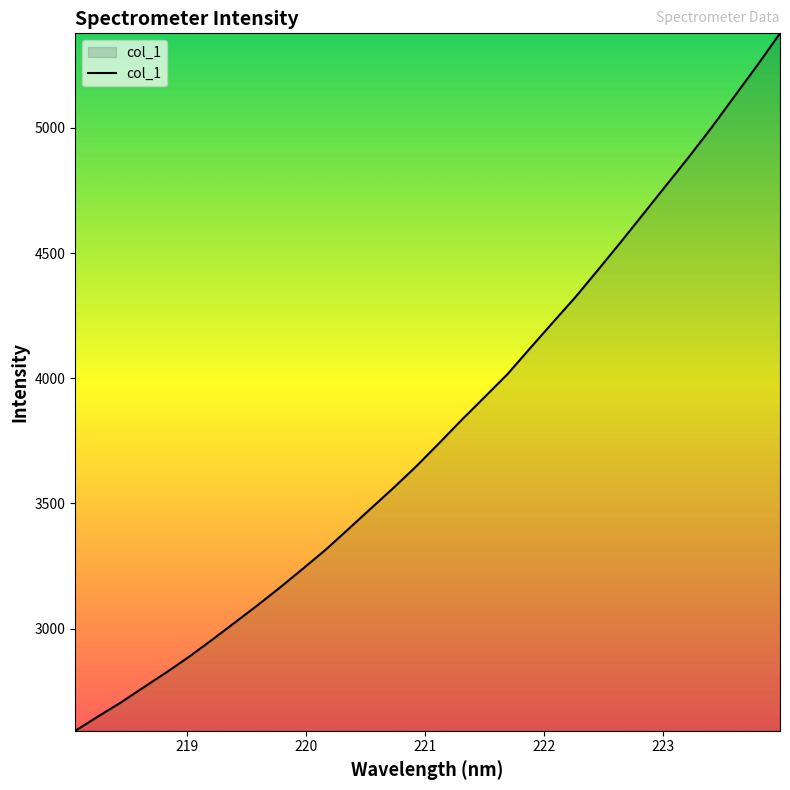

What is the difference between the maximum and minimum values?

2785.0